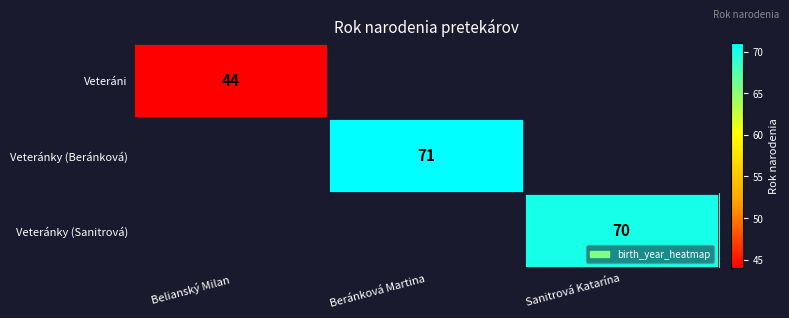

Is it true that Veteráni equals 44 at Belianský Milan?

True